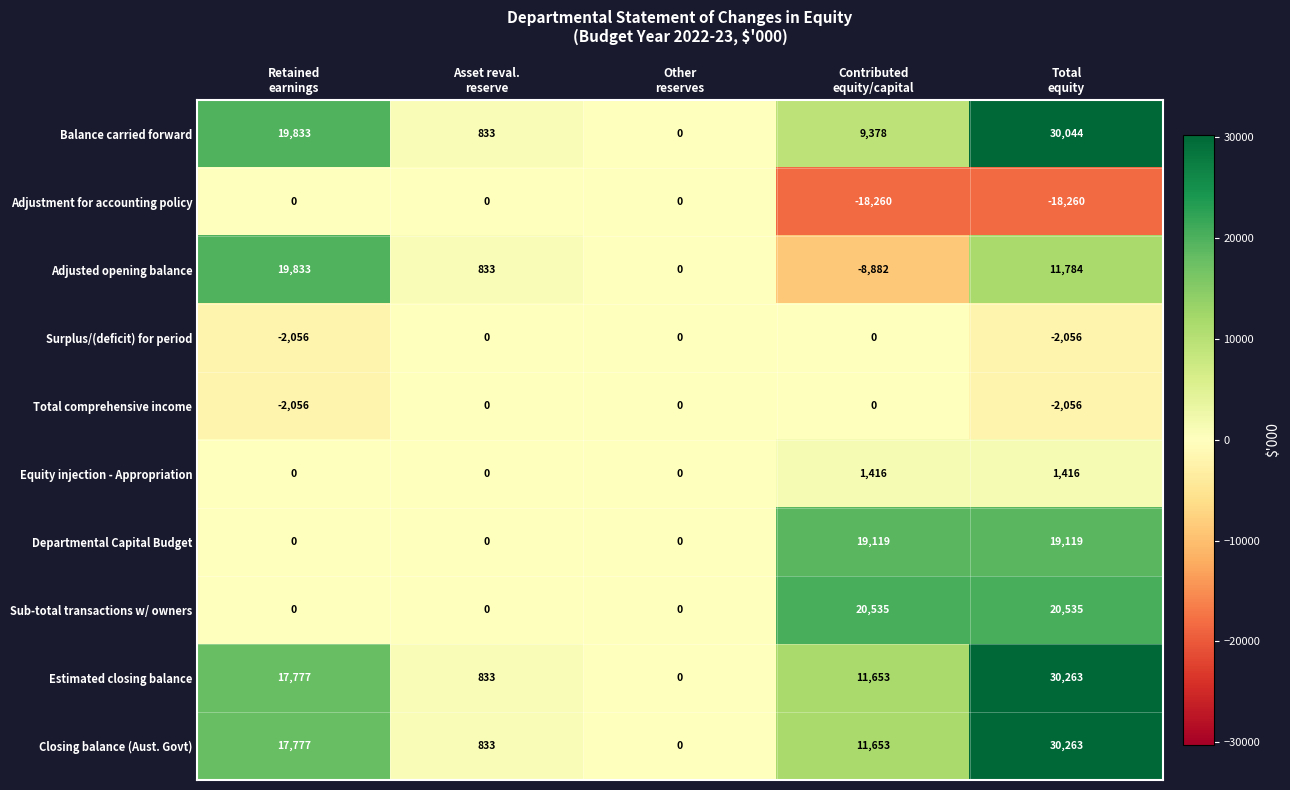

What is the smallest value displayed?

-18260